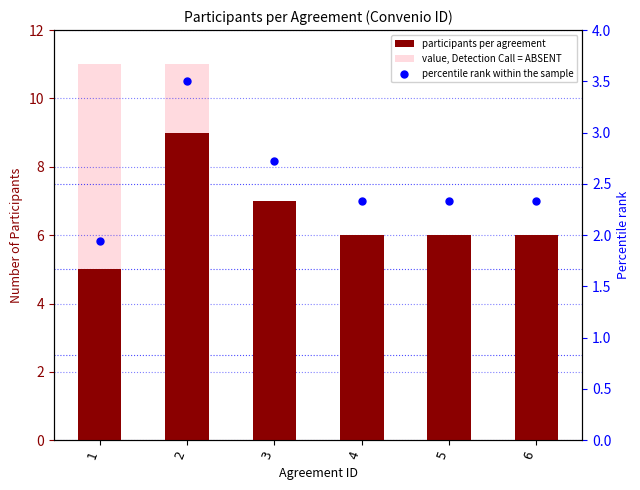

What is the change in value from 3 to 4?

-1